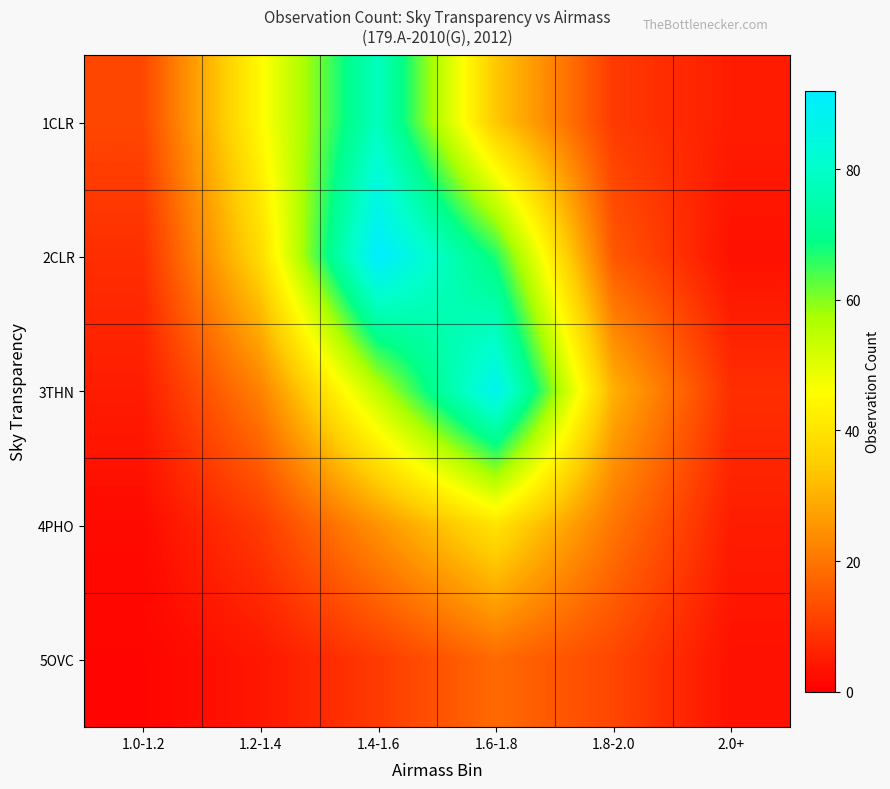

At 2.0+, list the series in order from largest to smallest.

3THN, 1CLR, 4PHO, 2CLR, 5OVC